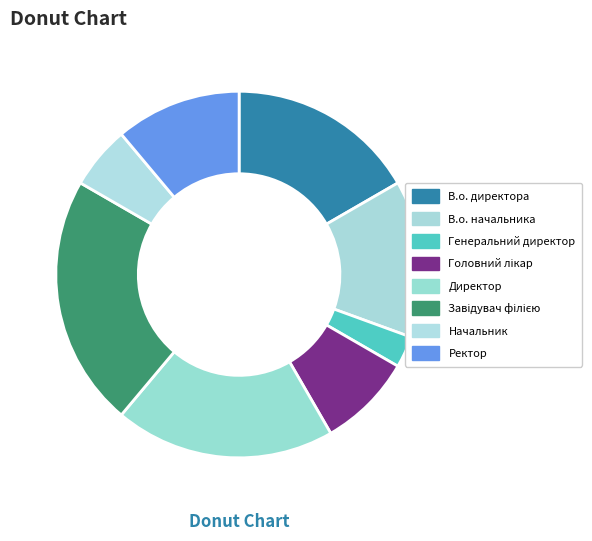

Does Головний лікар account for over 50% of the chart?

No